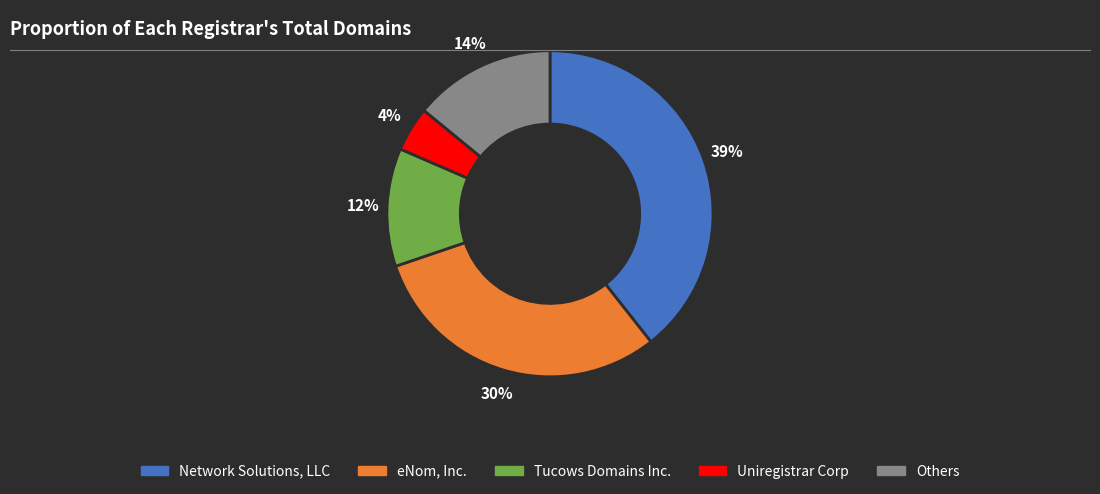

What is the ratio of the value at Network Solutions, LLC to the value at Others?

2.8